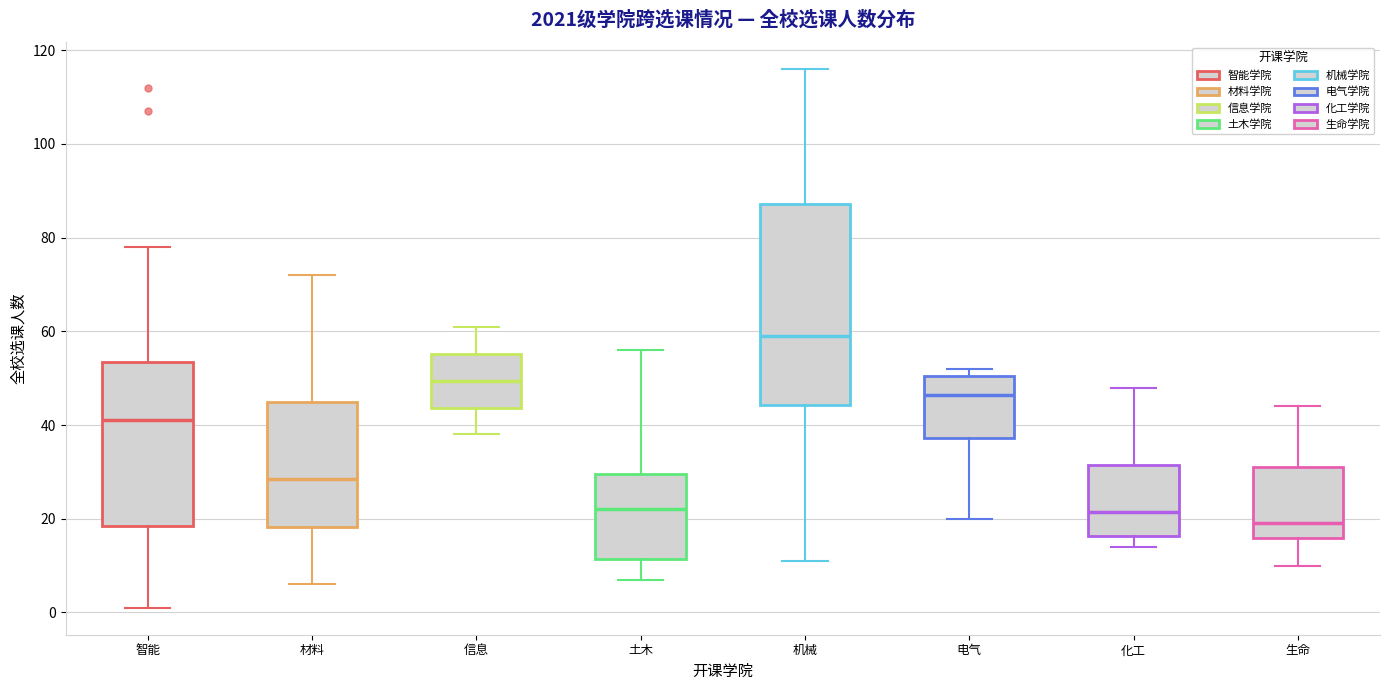

Which box has the highest median line?

机械